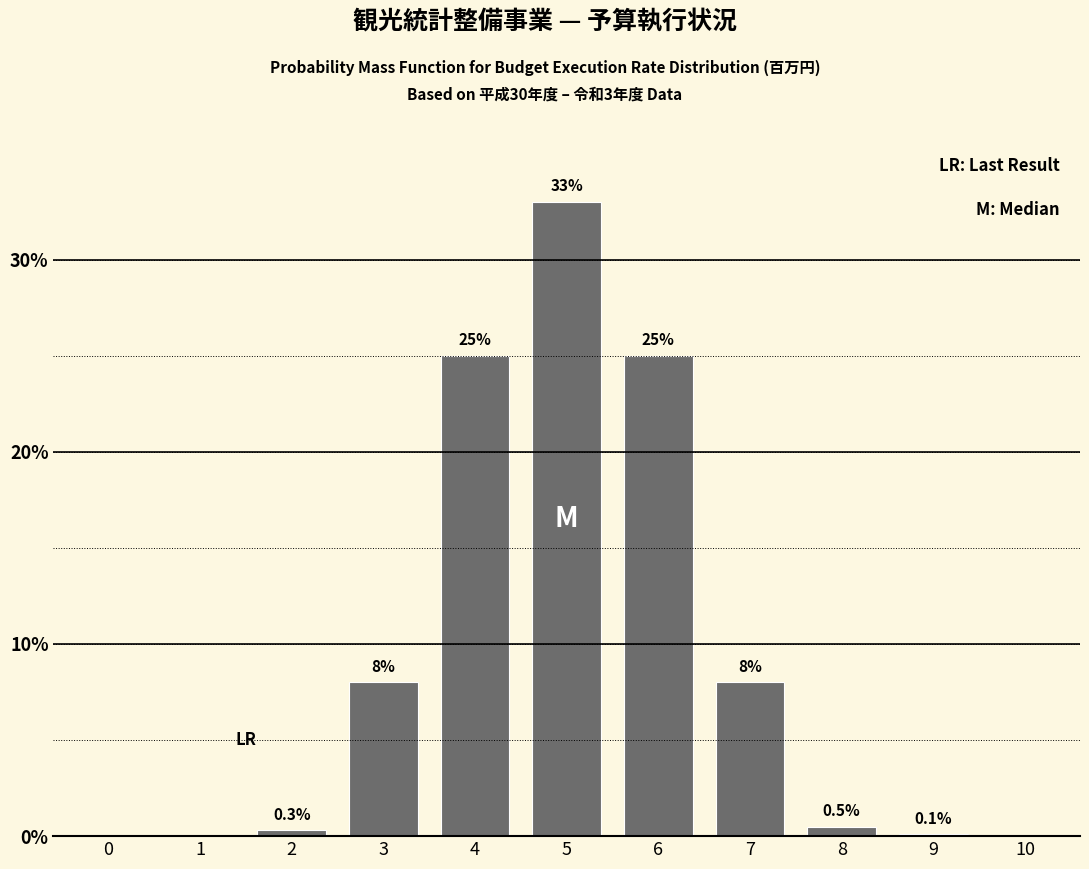

Reading left to right, extract all data points from this chart.

0=0.0	1=0.0	2=0.3	3=8.0	4=25.0	5=33.0	6=25.0	7=8.0	8=0.5	9=0.1	10=0.0